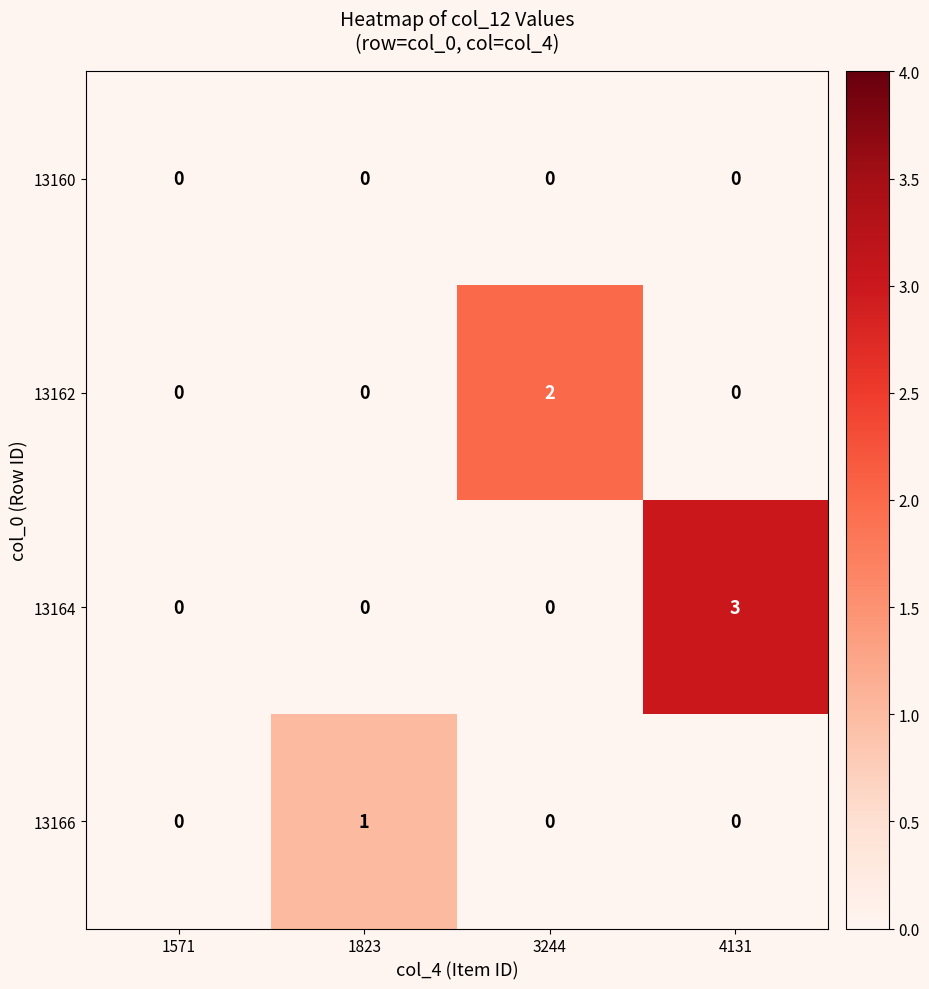

Which series has the largest range (max minus min)?

13164